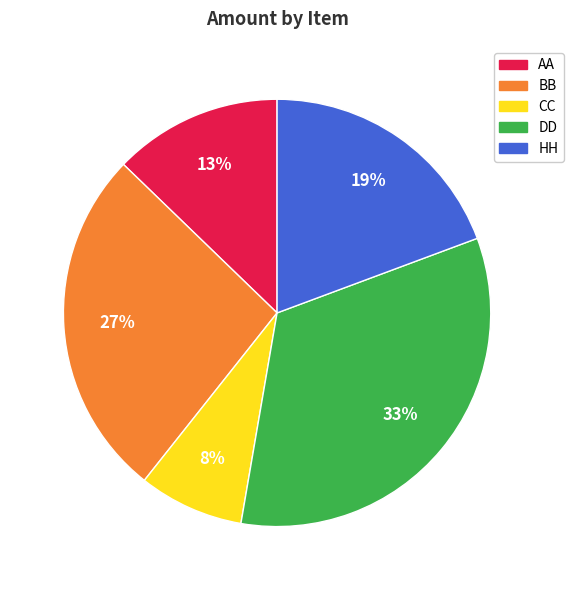

What is the ratio of the value at HH to the value at BB?

0.7